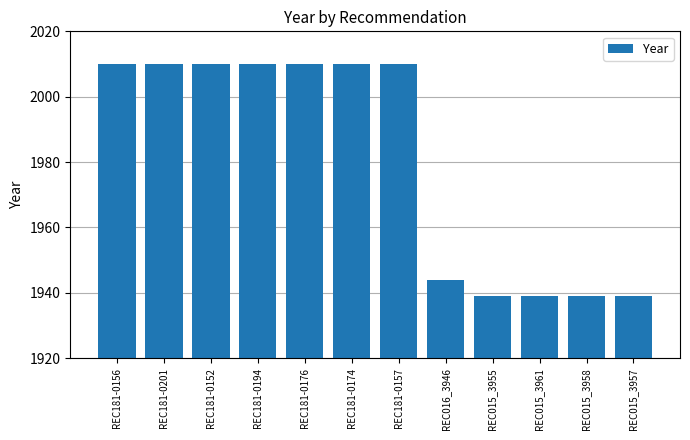

What is the greatest value displayed?

2010